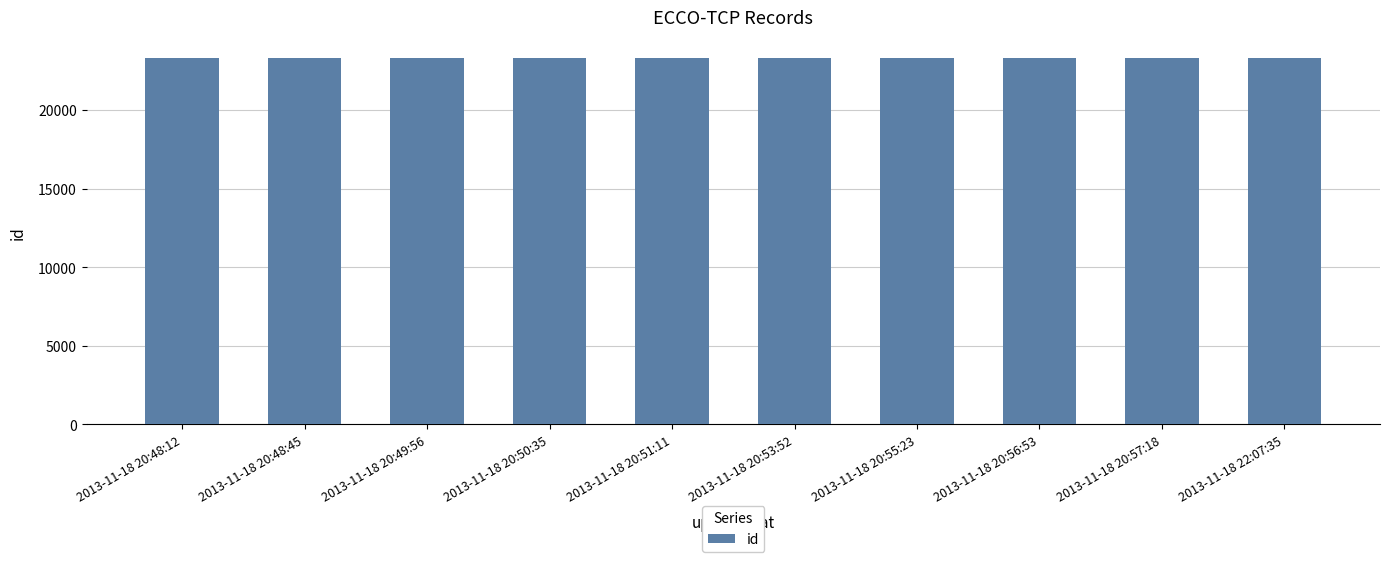

The chart shows a value of 23278 at 2013-11-18 20:48:12. True or false?

True